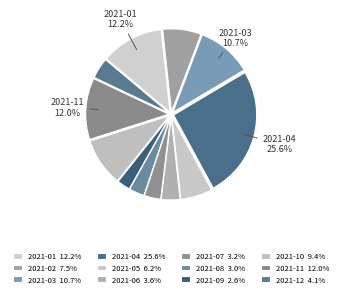

How many segments does this pie chart have?

12